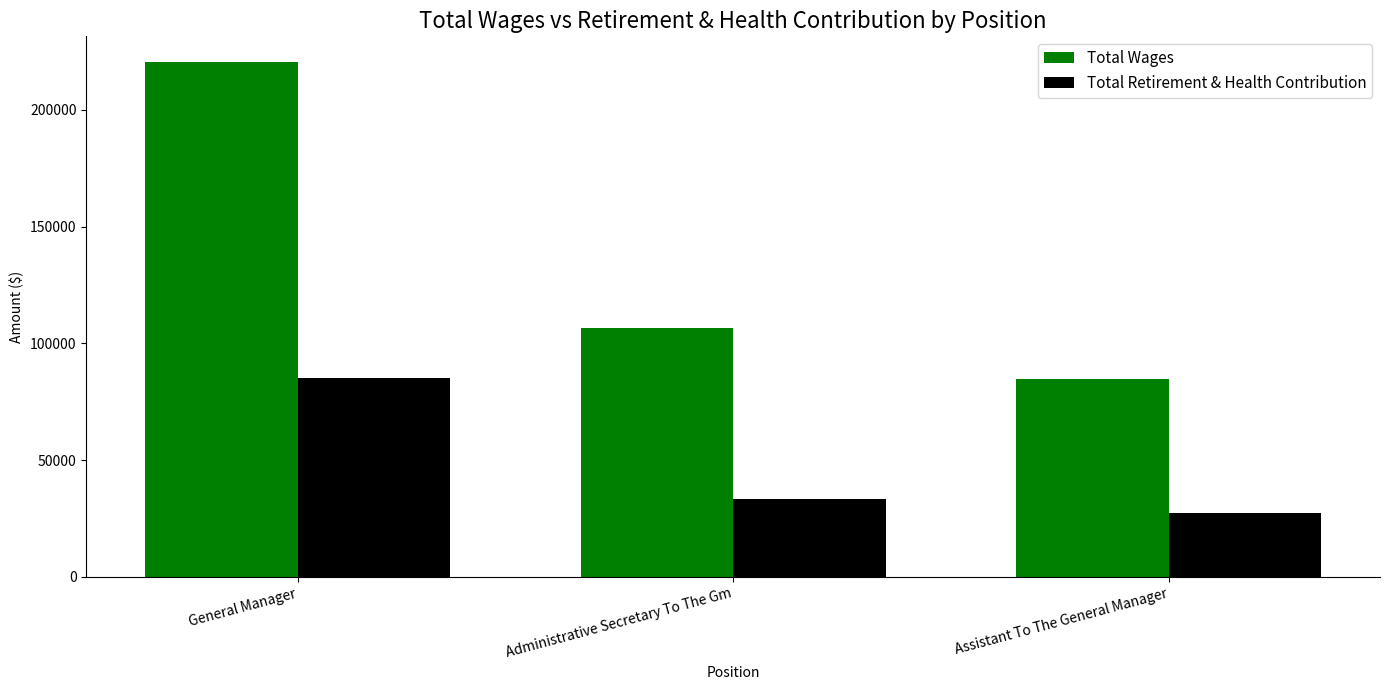

What is the difference between the maximum and minimum values in the Total Retirement & Health Contribution series?

57743